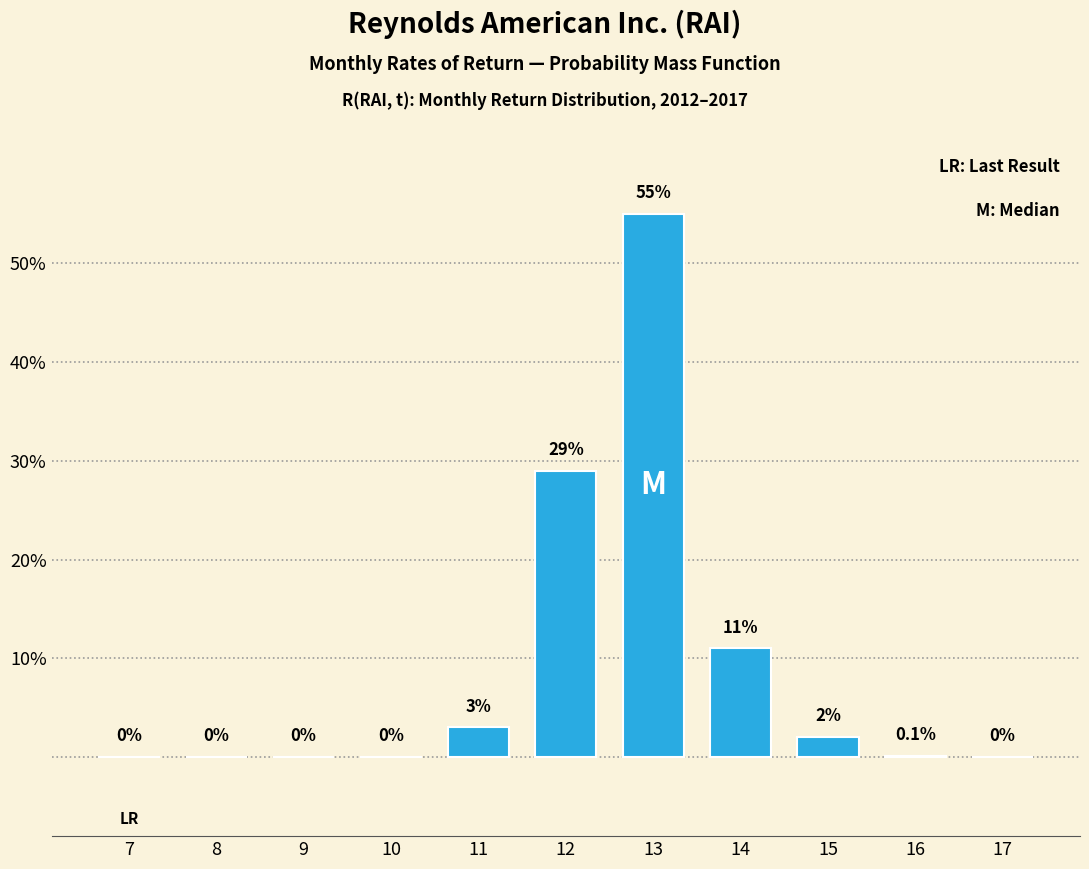

Reading right to left, what are all the values shown in this chart?

17=0.0	16=0.1	15=2.0	14=11.0	13=55.0	12=29.0	11=3.0	10=0.0	9=0.0	8=0.0	7=0.0